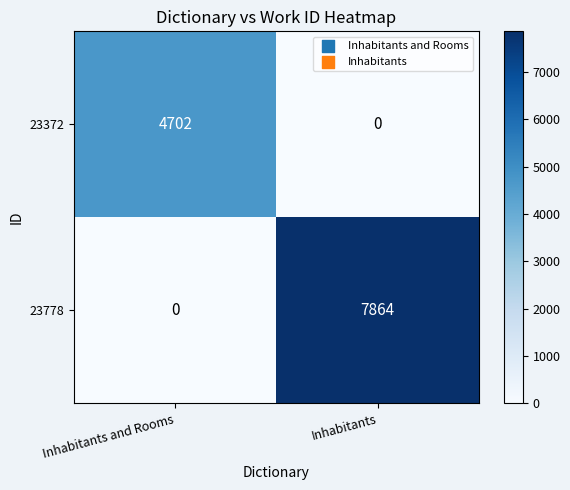

How many series are shown in this chart?

2